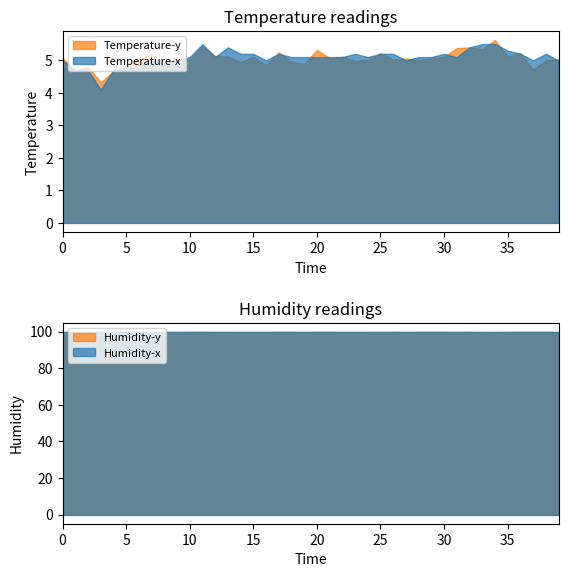

True or false: temperature and humidity cross at least once.

False